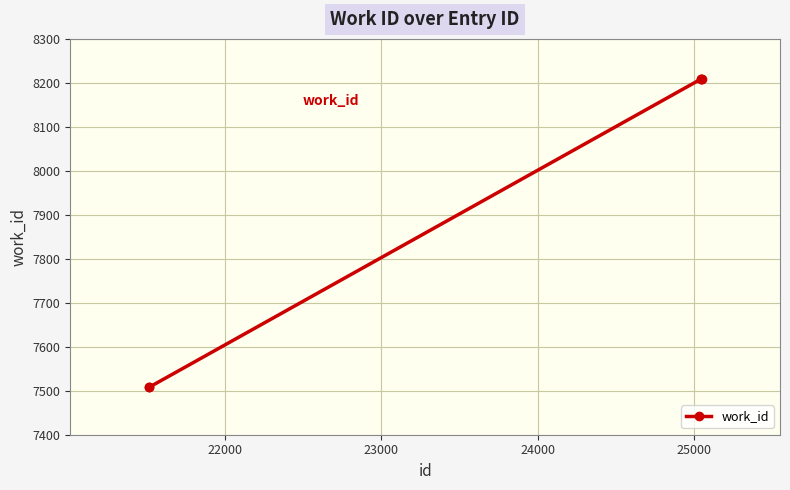

What is the smallest value displayed?

7508